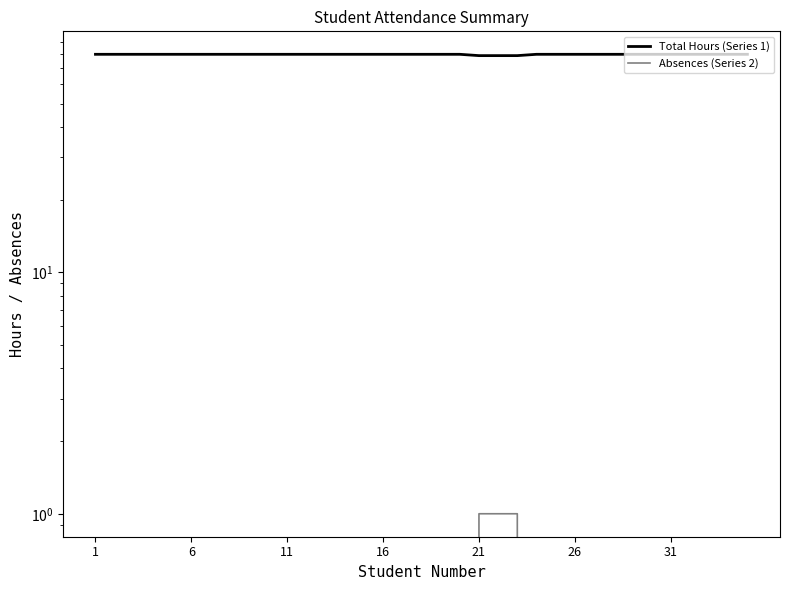

Rank the series by their maximum value, from highest to lowest.

Total Hours (Series 1), Absences (Series 2)